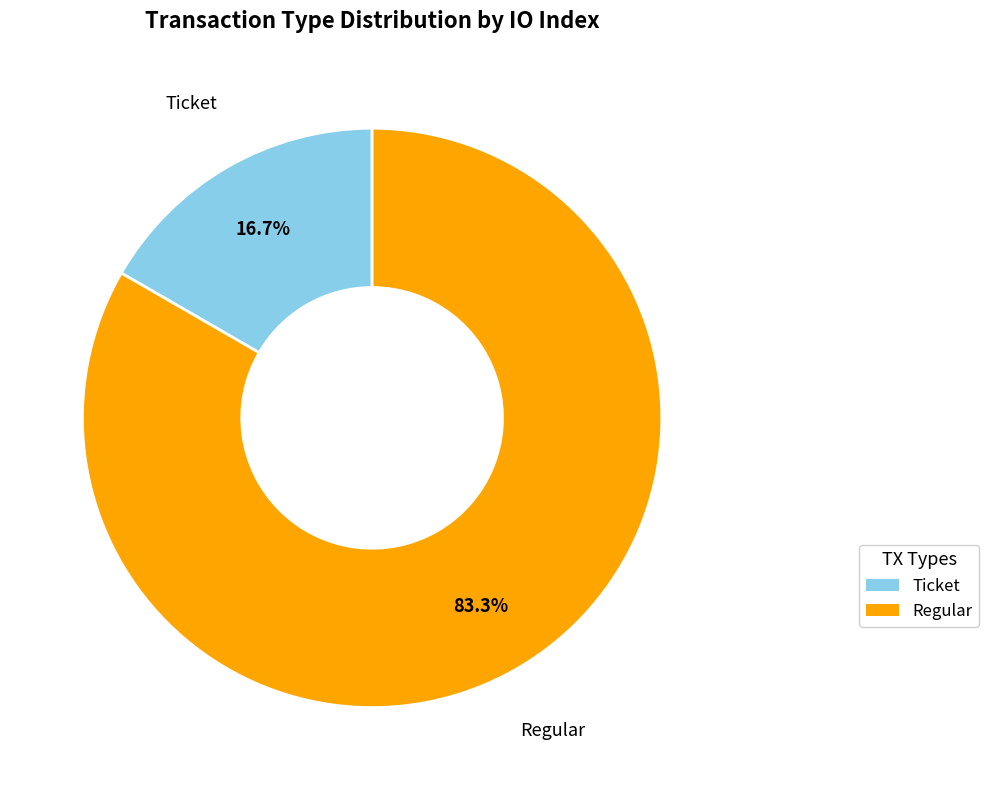

Is there any slice that represents more than half of the pie?

Yes